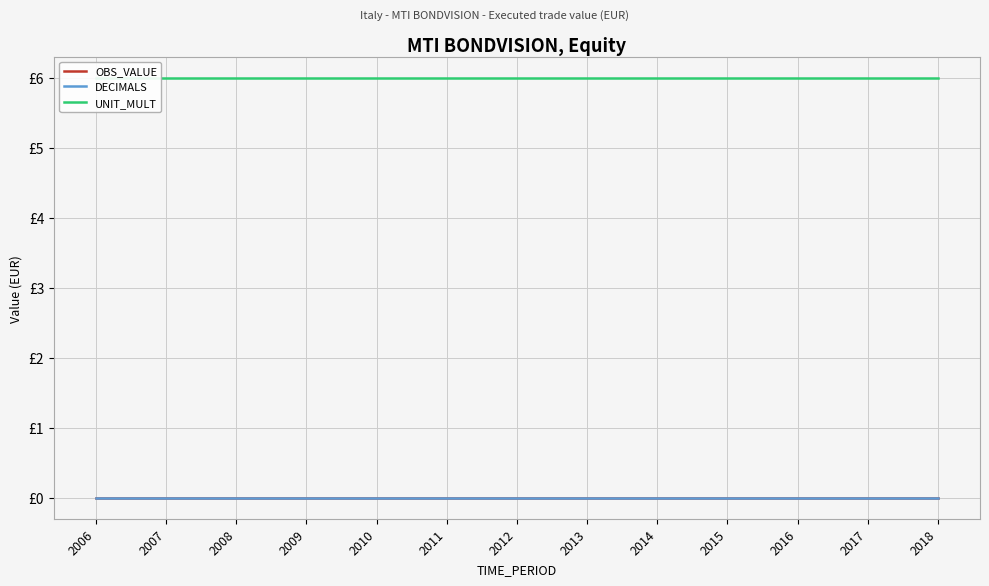

True or false: DECIMALS has more than 2 interior local peaks.

False